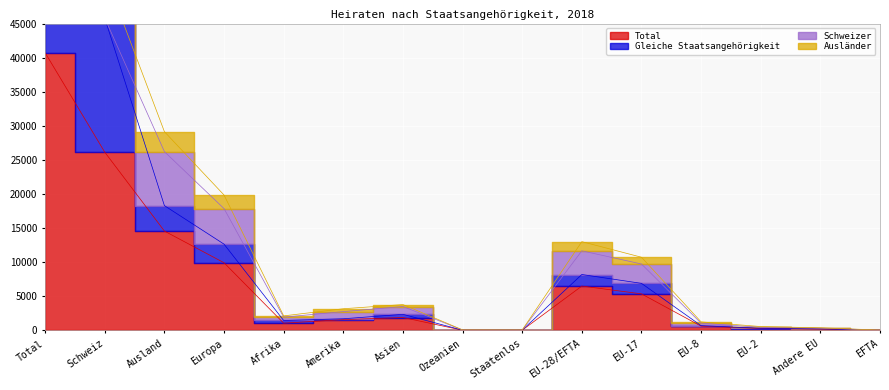

The value of Ausländer at Staatenlos is 115. True or false?

False